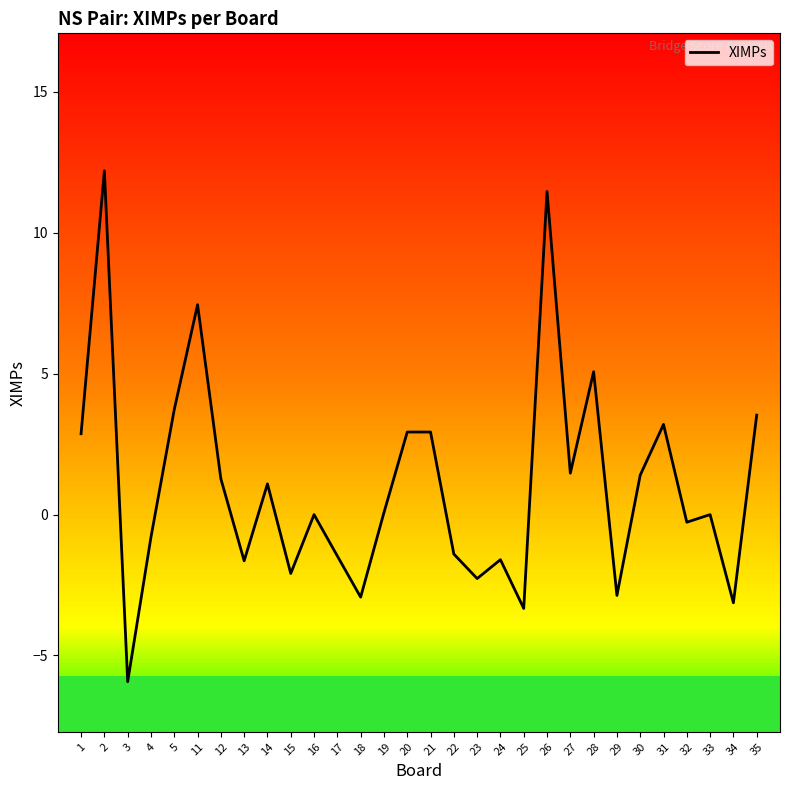

The chart shows a value of -3.9 at 23. True or false?

False